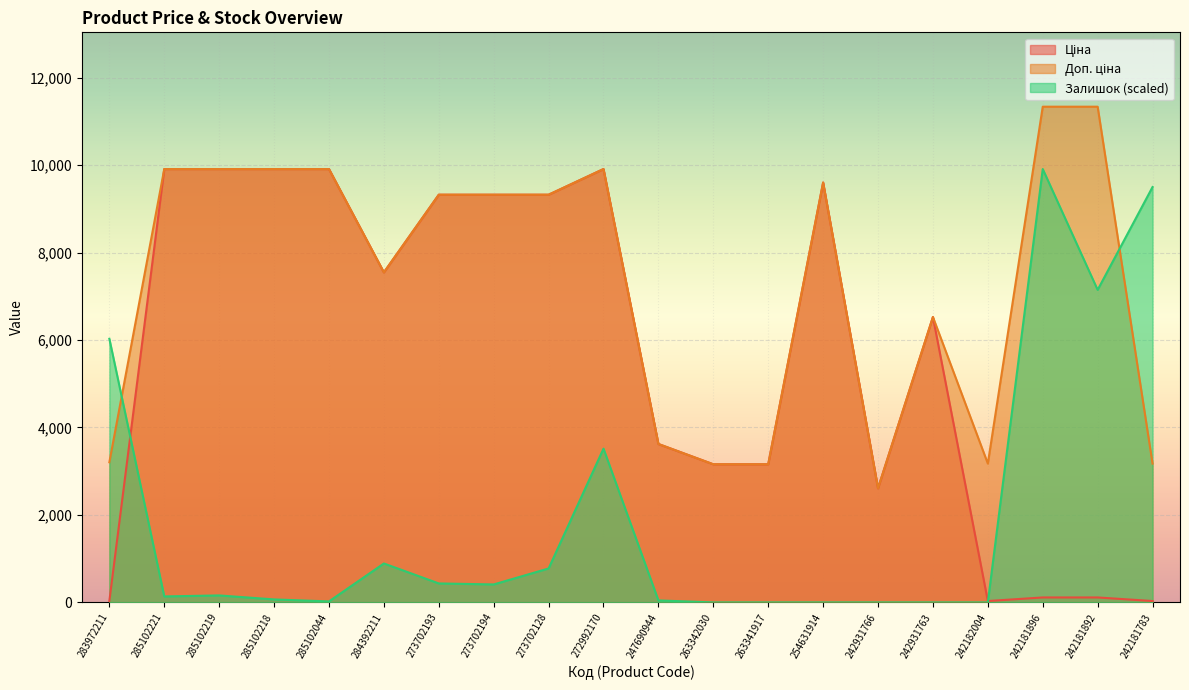

What are all the series names shown in the legend?

Ціна, Доп. ціна, Залишок